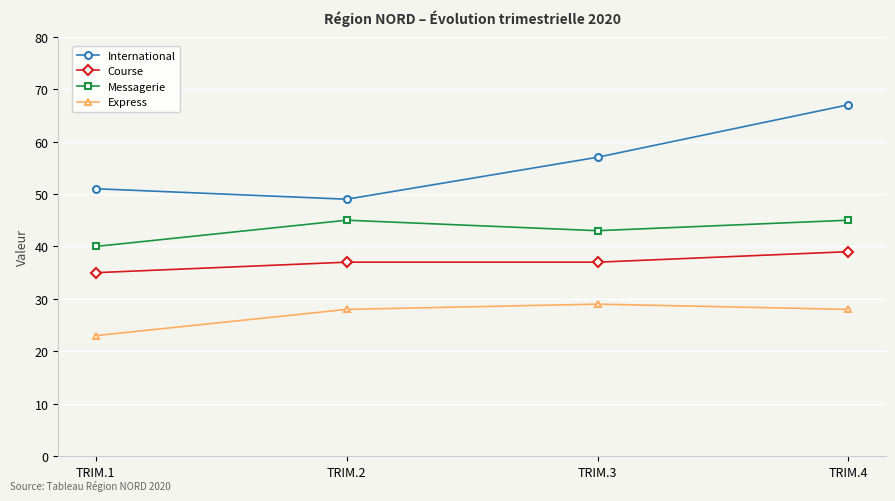

What is the spread (max minus min) of values at TRIM.4?

39